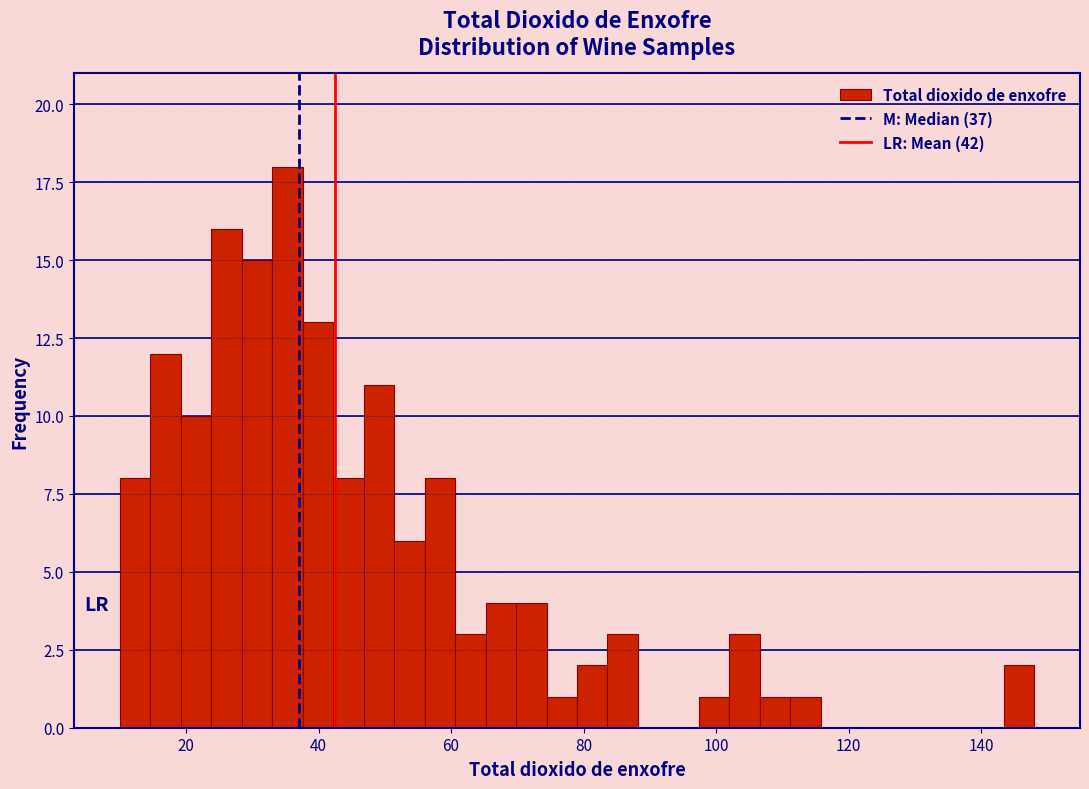

Read against the x-axis, roughly where is the centre of the tallest bar?

36